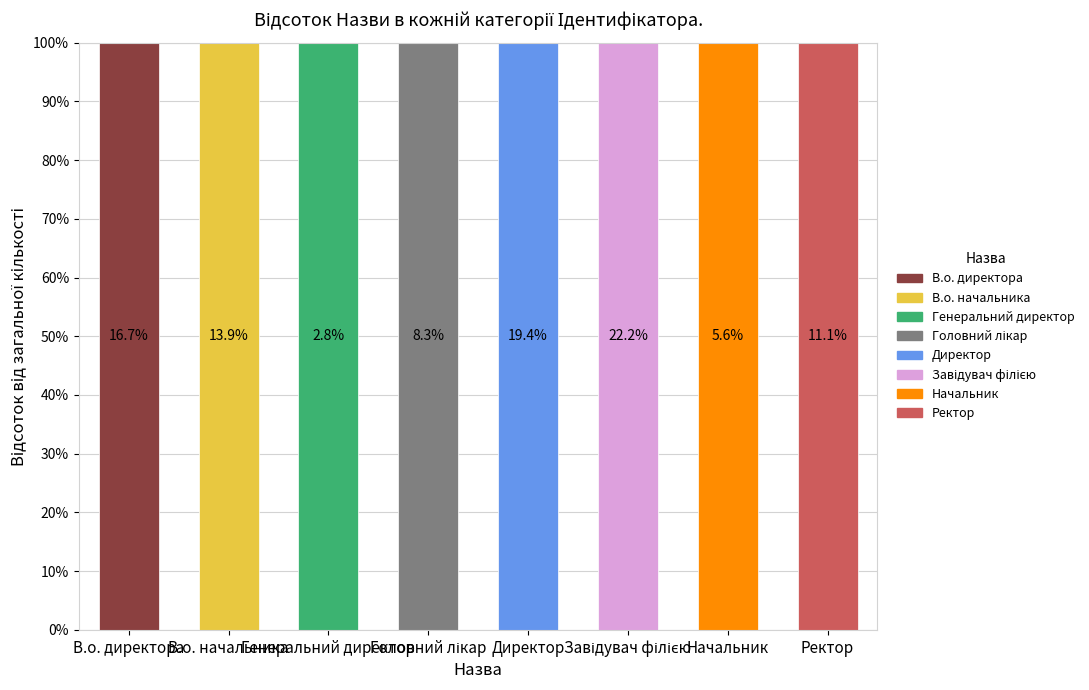

Is it true that the value at В.о. директора is 6?

True